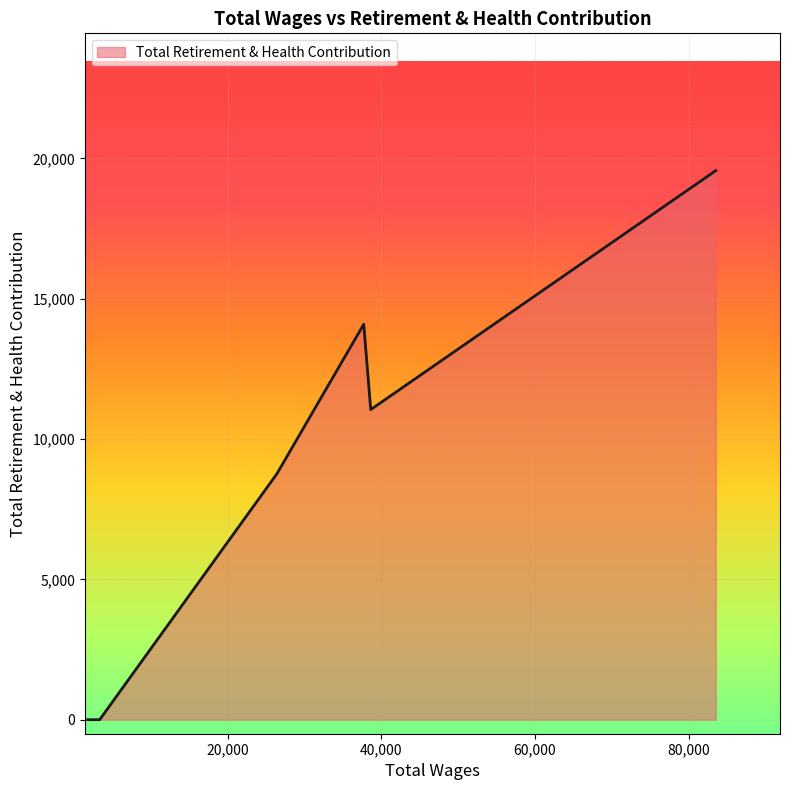

What is the difference between the maximum and second lowest values?

19567